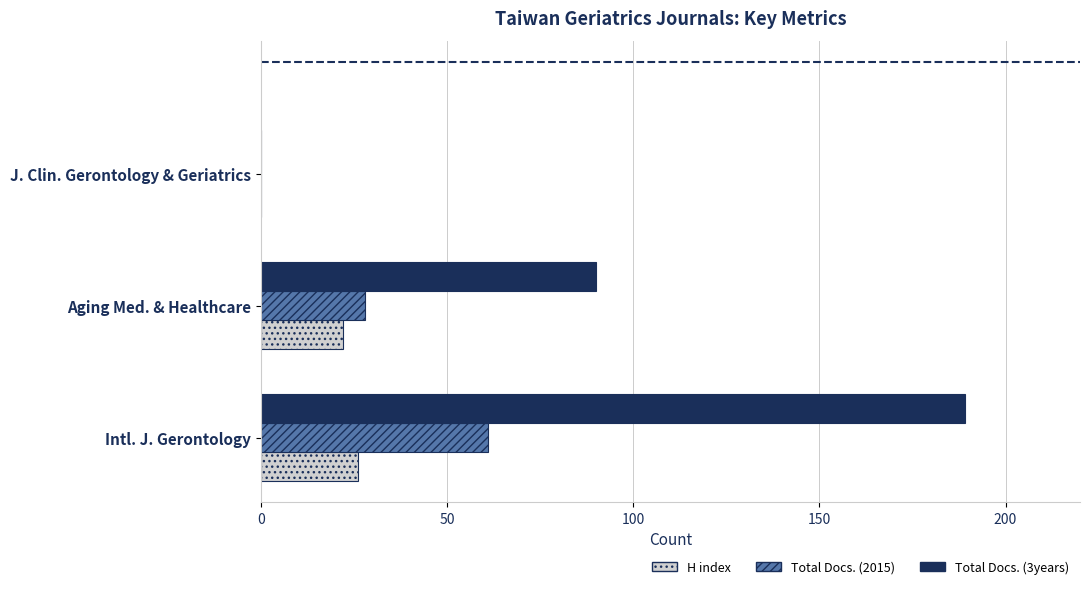

What is the sum of all Total Docs. (3years) values?

279